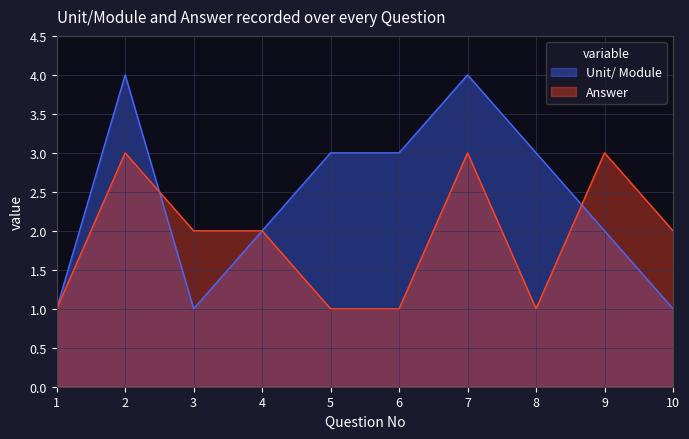

List the series in order of their peak value, lowest first.

Answer, Unit/ Module